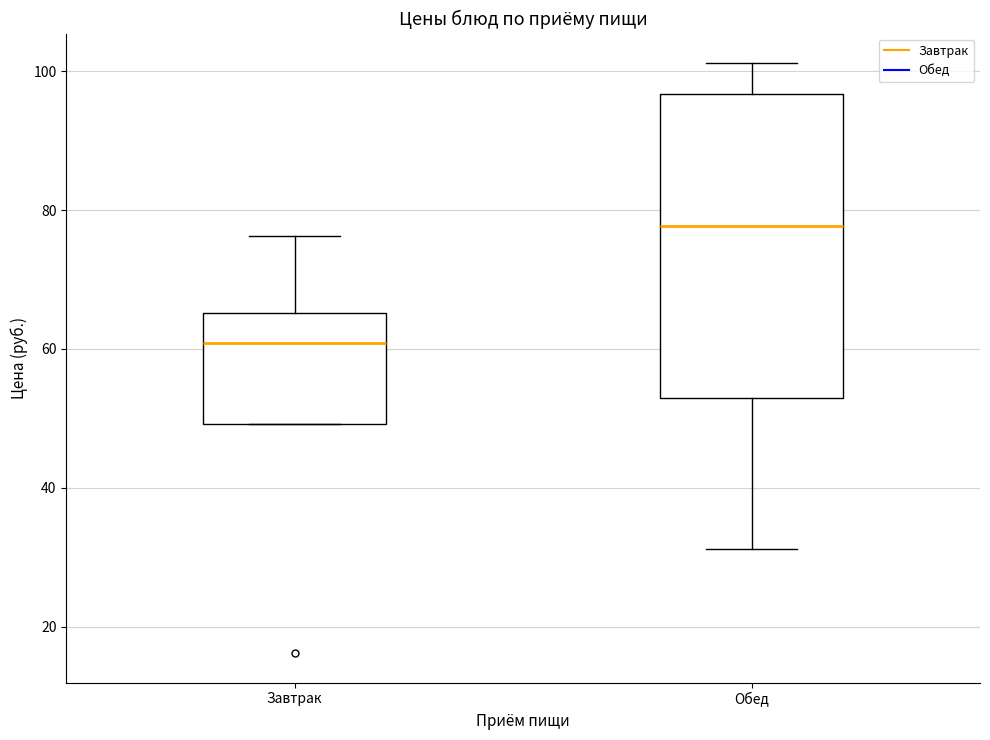

Where is the lower edge of the box for Завтрак on the y-axis? The values are not printed on the chart, so give them approximately, as read against the axis.

50